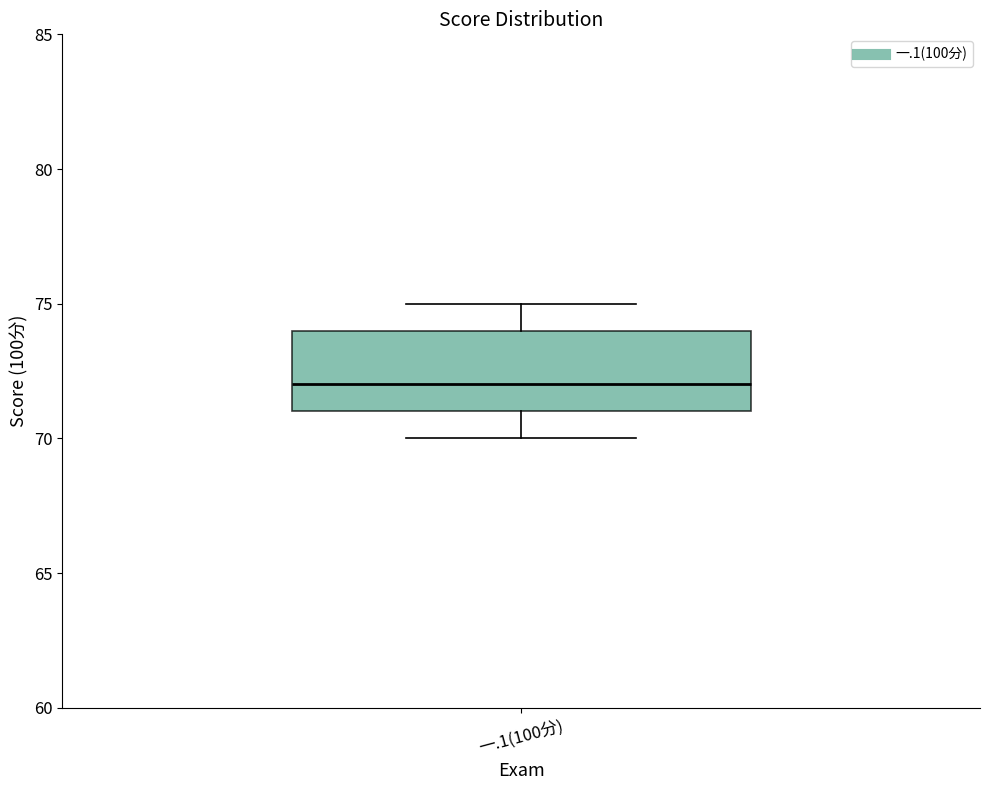

Read this box plot against the y-axis: the position of the median line, the range covered by the box, and the ends of both whiskers. The values are not printed on the chart, so give them approximately, as read against the axis.

median 72, box 71 to 74, whiskers 70 to 75